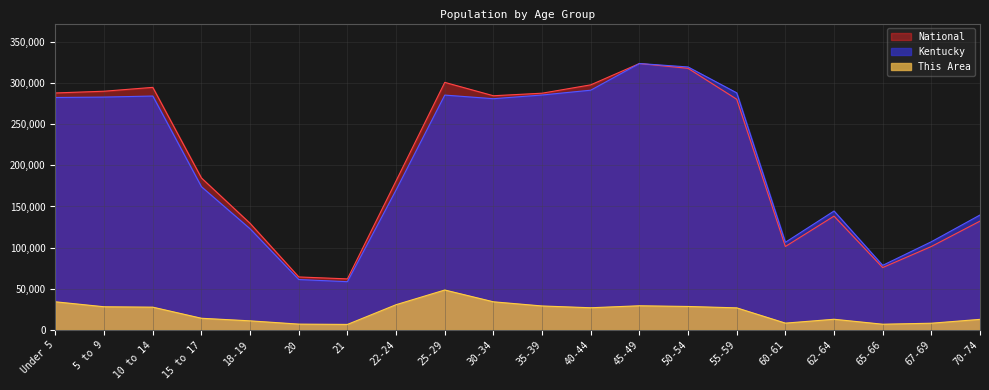

Reading left to right, list all the values displayed in this chart.

This Area: 34211.3	28188.2	27706.3	14214.5	11082.5	7107.3	6745.9	30717.9	48546.3	34211.3	29151.9	26983.6	29392.8	28549.6	26863.1	8311.9	13009.9	6986.8	8191.4	12889.5
Kentucky: 282367.0	282888.0	284154.0	173962.0	122833.0	61268.0	58657.0	170043.0	285296.0	280920.0	285411.0	291251.0	323642.0	319455.0	288027.0	106469.0	144497.0	78497.0	107167.0	139650.0
National: 287909.1	290008.3	294690.6	184623.5	129494.6	64406.5	62057.2	181179.2	300742.8	284499.1	287599.5	297737.2	323642.0	317792.1	280262.1	101384.6	138303.9	75819.0	101407.9	132232.1